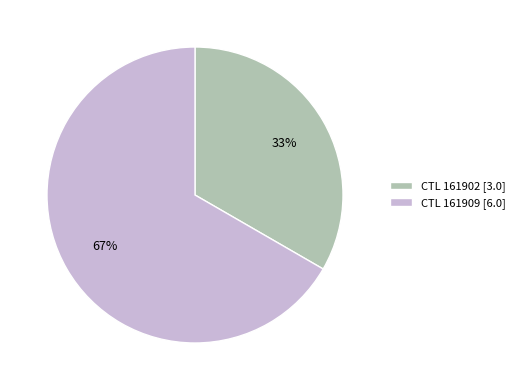

Which slice represents more than half of the pie?

CTL 161909 [6.0]